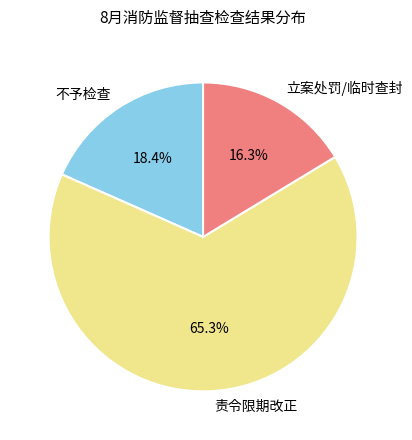

What is the smallest slice in the pie chart?

立案处罚/临时查封